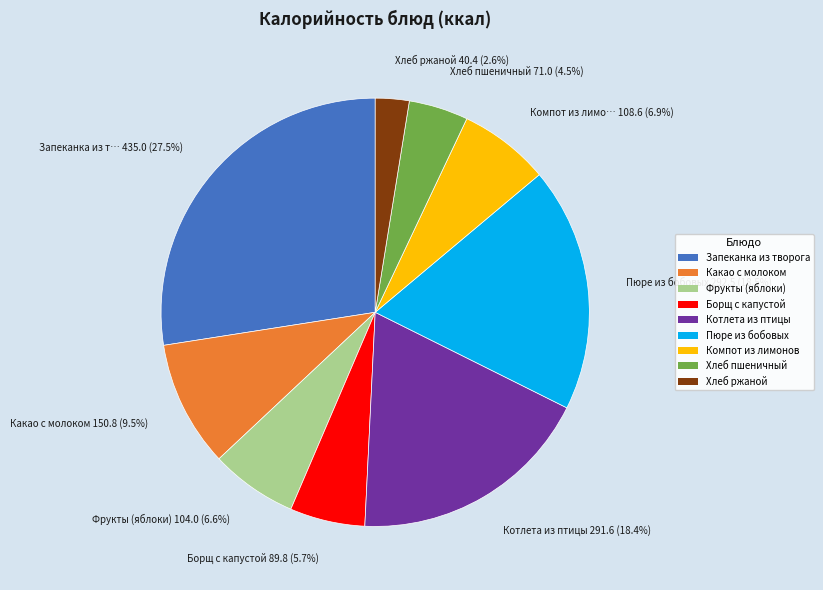

Do Запеканка из творога and Фрукты (яблоки) together represent more than half of the pie?

No